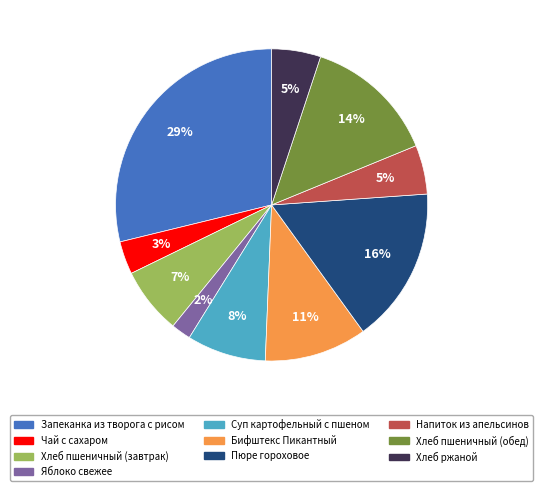

Which slice is the smallest?

Яблоко свежее